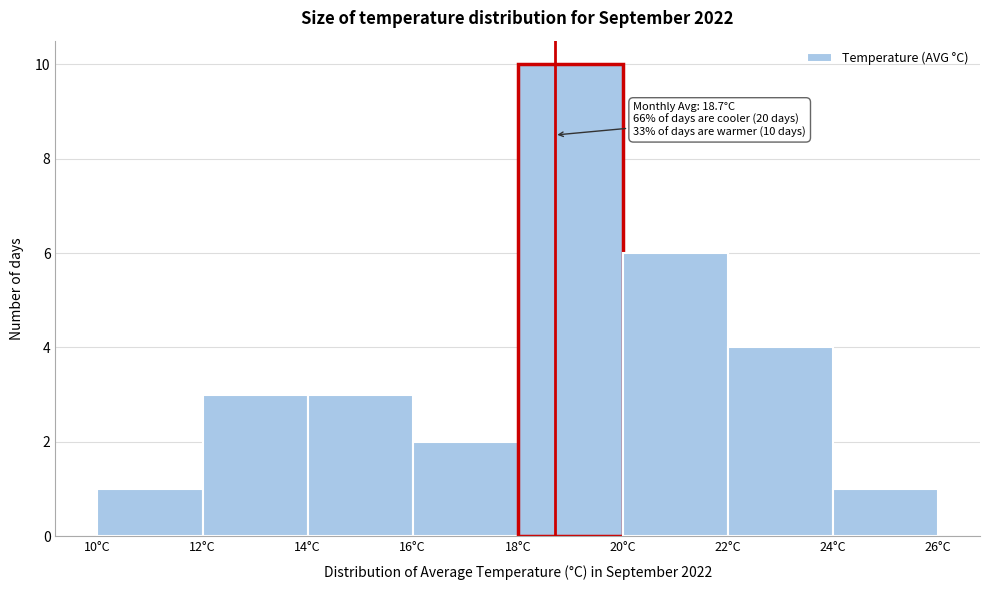

Which range on the x-axis has the tallest bar?

18 to 20